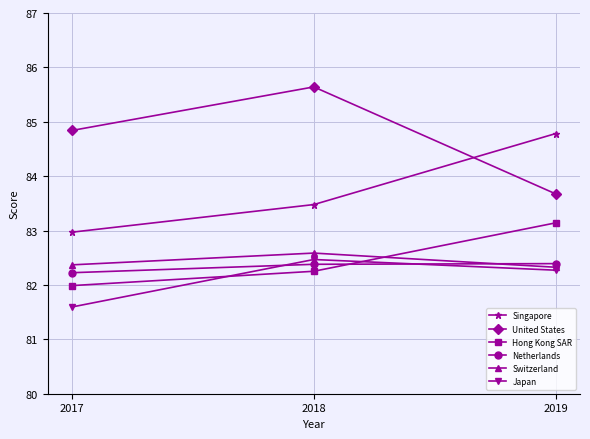

What is the maximum value shown in the chart?

85.6